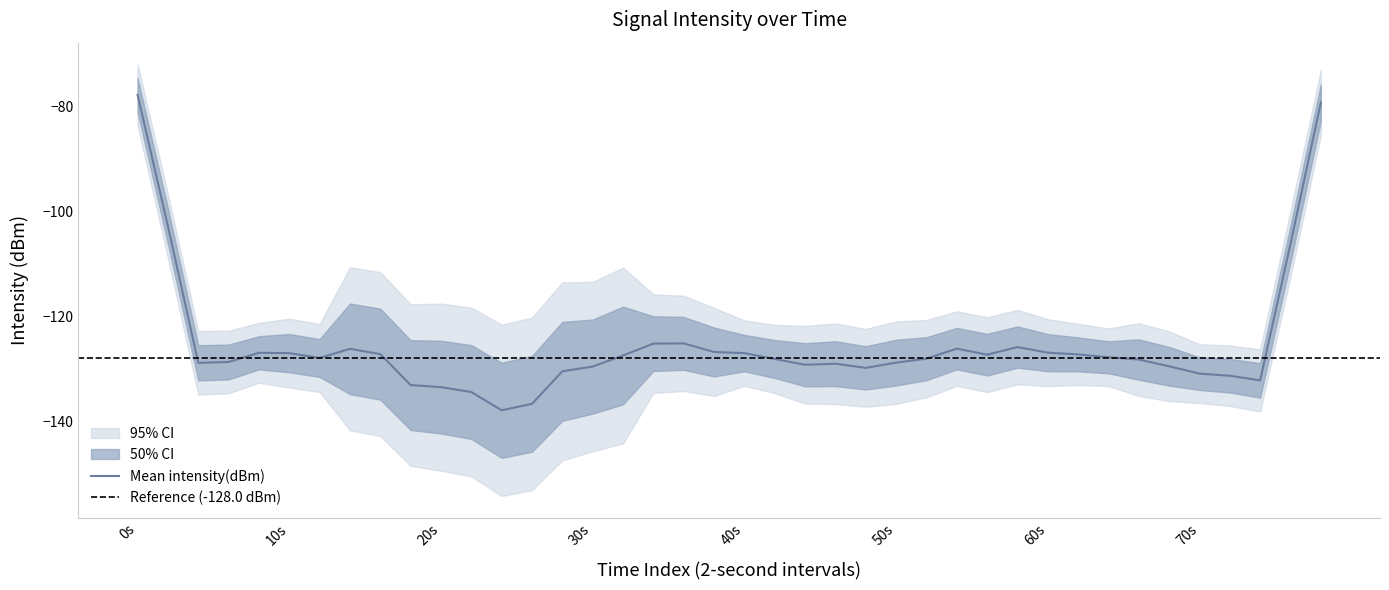

What is the highest value of the Mean intensity(dBm) series?

-77.9